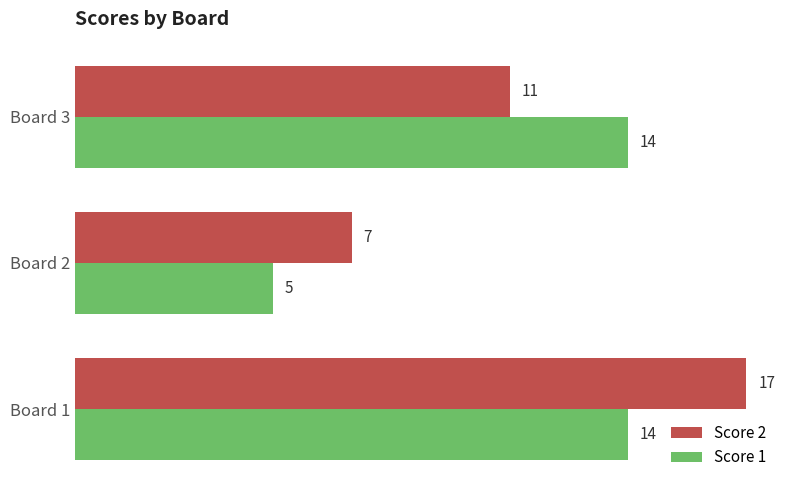

What is the difference between the maximum and minimum values in the Score 1 series?

9